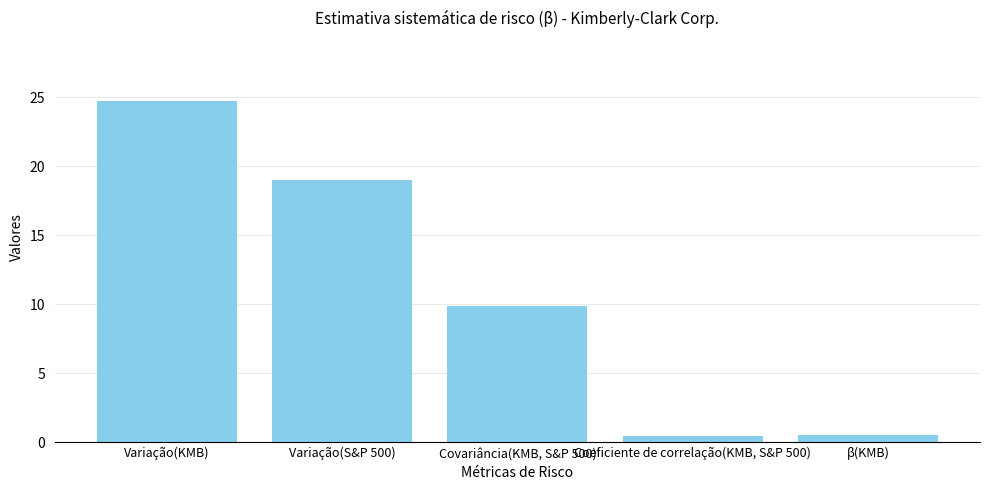

How many bars are there in total?

5